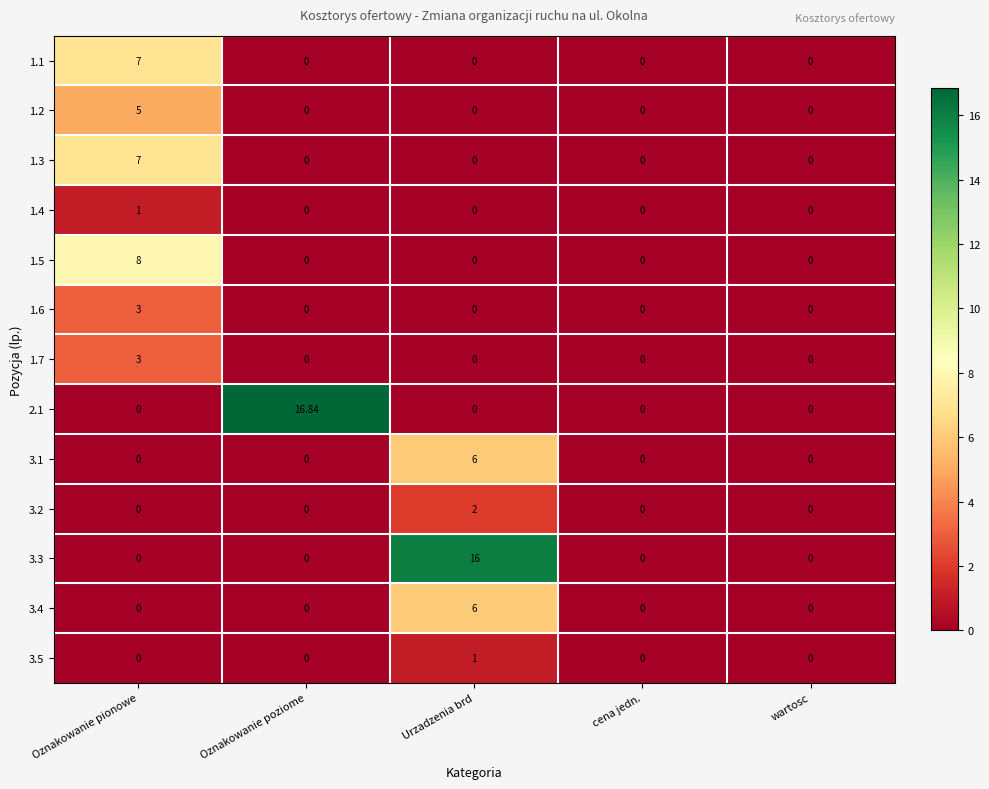

Which category has the highest value across all series?

Oznakowanie poziome